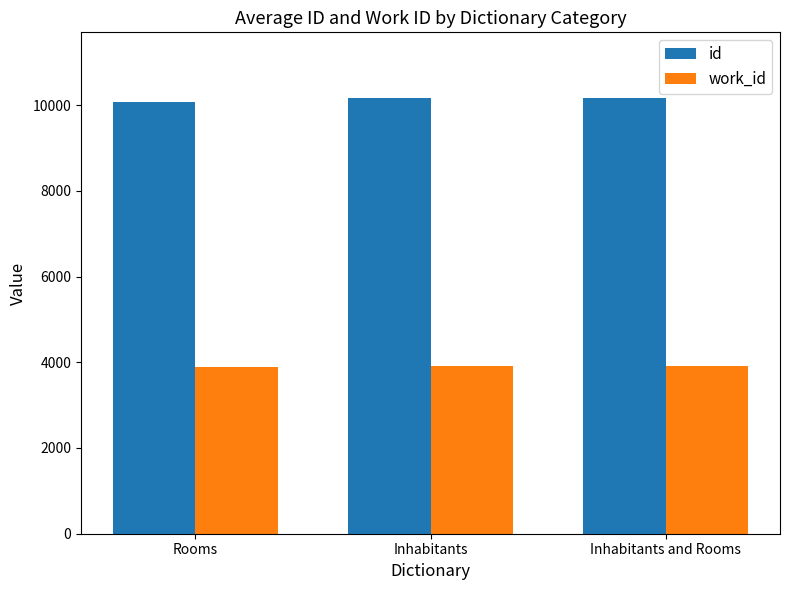

What is the maximum value shown in the chart?

10171